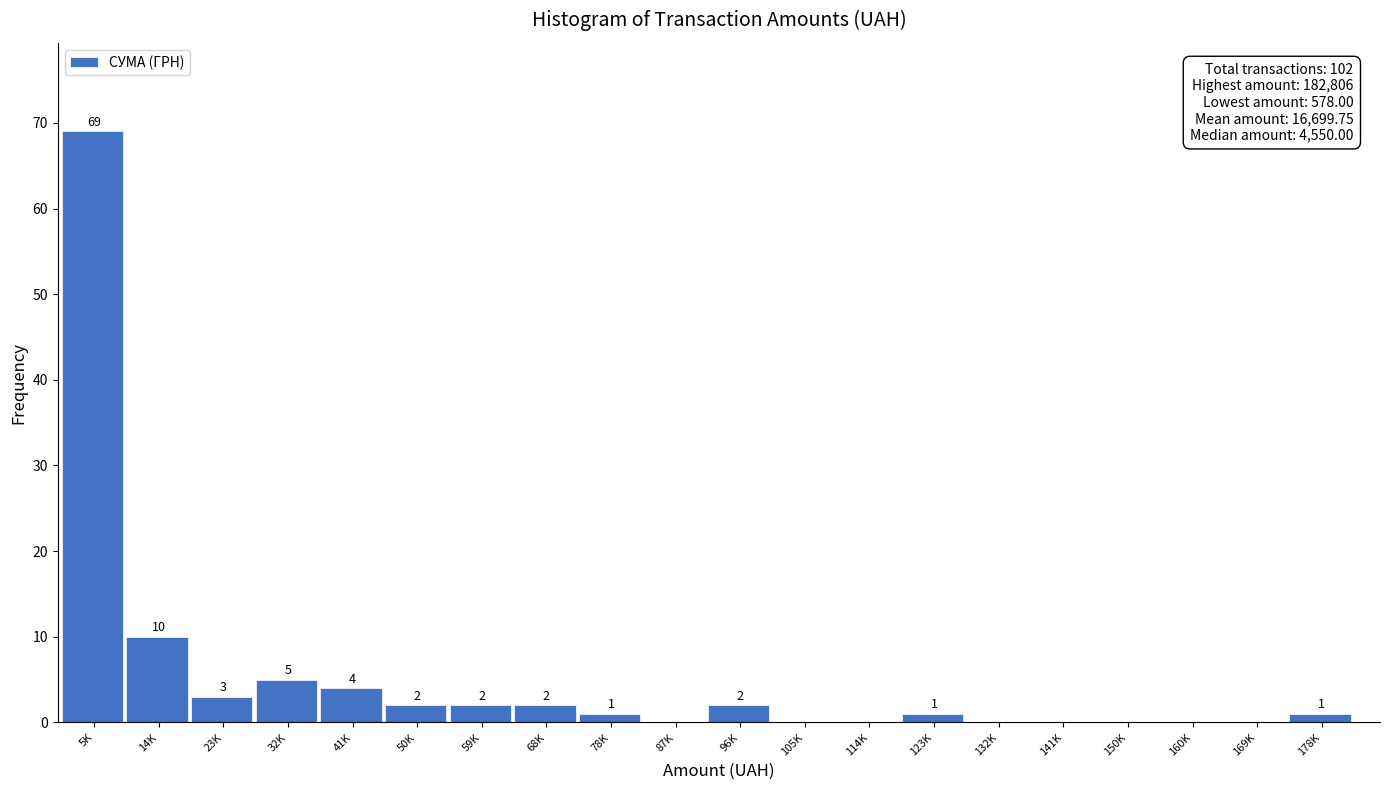

Reading left to right, what are all the values shown in this chart?

5K=69	14K=10	23K=3	32K=5	41K=4	50K=2	59K=2	68K=2	78K=1	87K=0	96K=2	105K=0	114K=0	123K=1	132K=0	141K=0	150K=0	160K=0	169K=0	178K=1